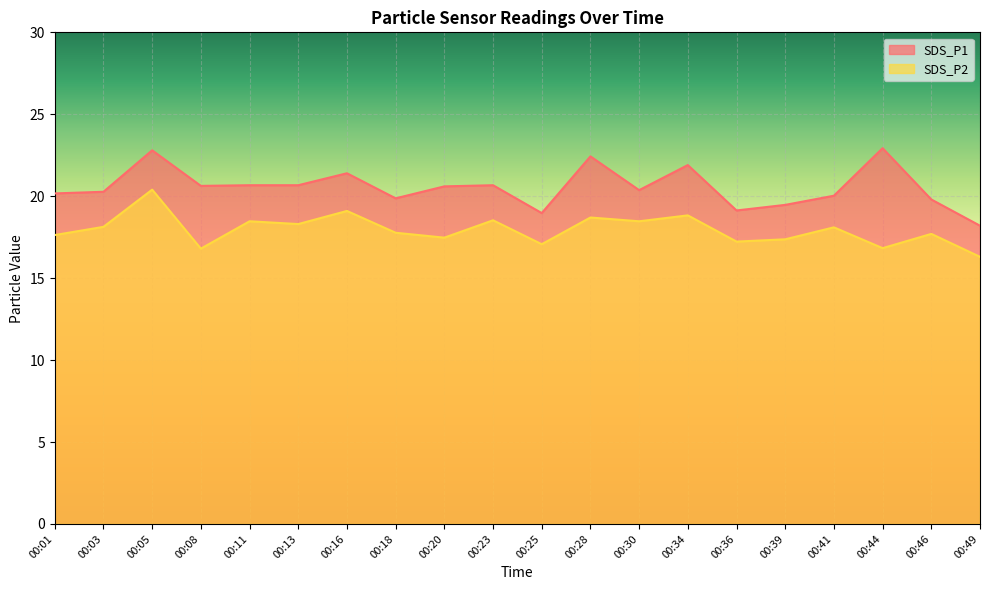

What is the total value across all series at 00:05?

43.2